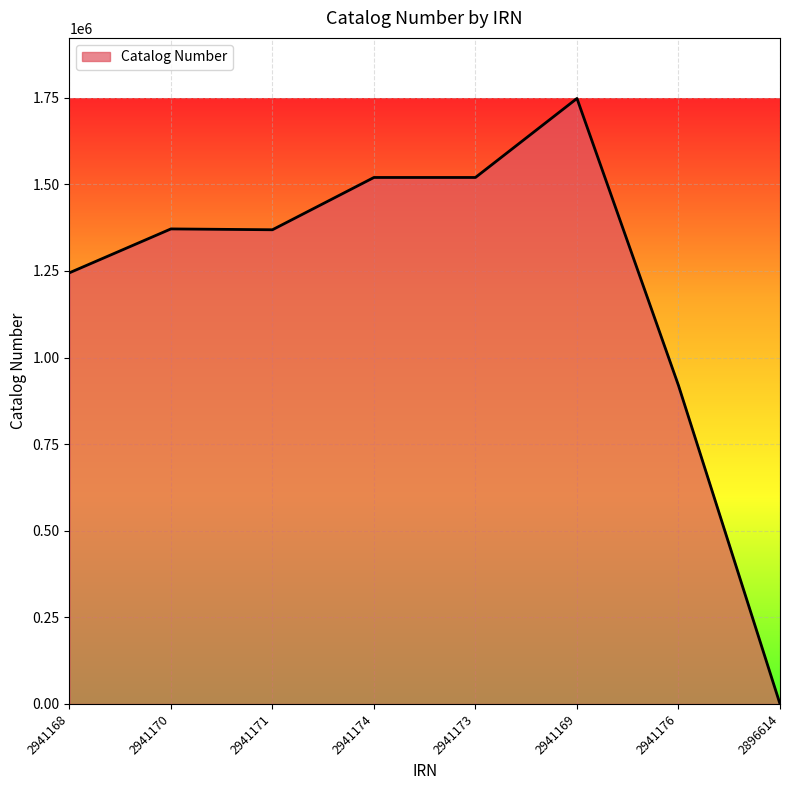

Where is the data nearest to the value 873901?

2941176